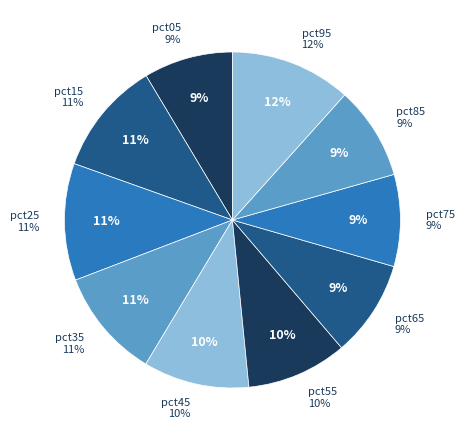

Which has a higher value, pct95 or pct85?

pct95